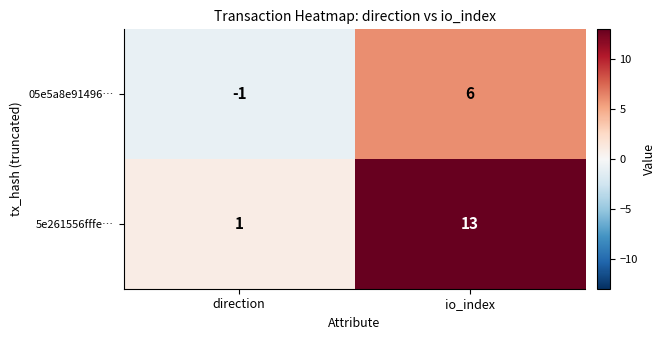

What is the difference between the 05e5a8e91496… values at direction and io_index?

7